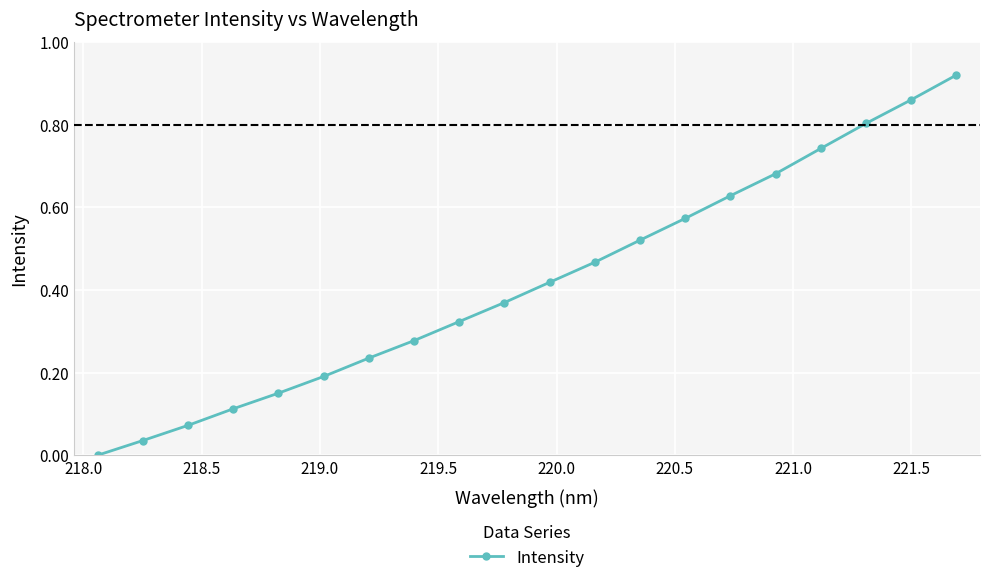

What is the sum of all values?

8.4